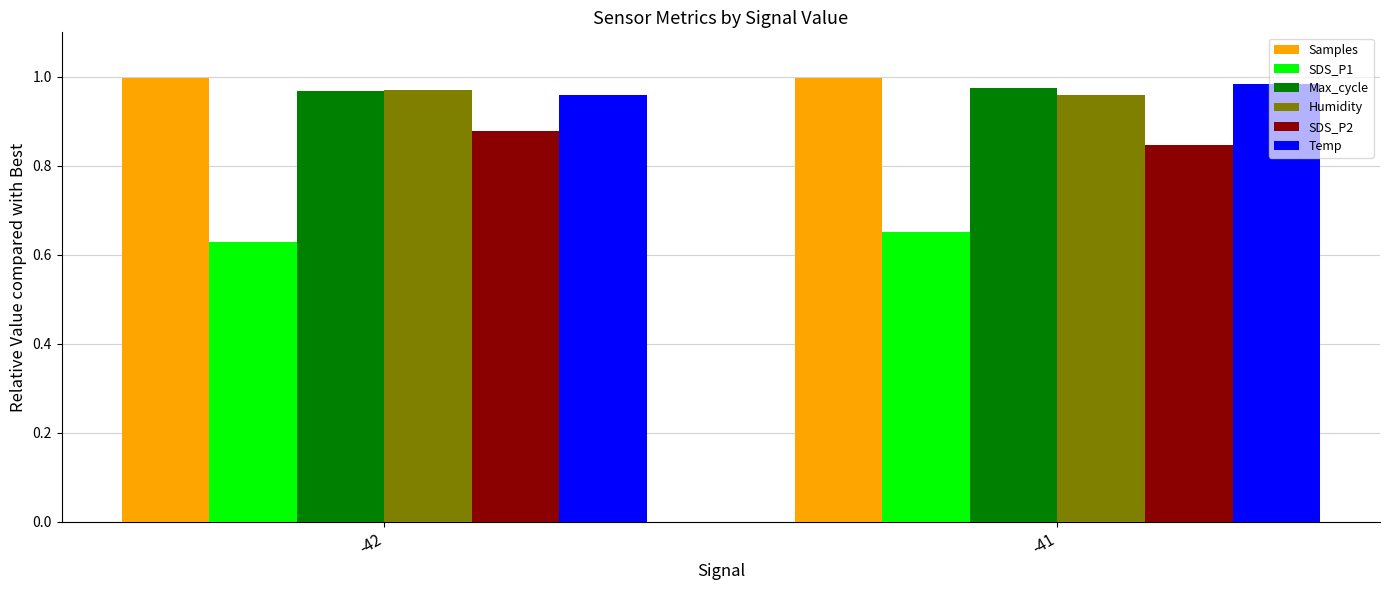

How many SDS_P2 values are between 0 and 1?

2